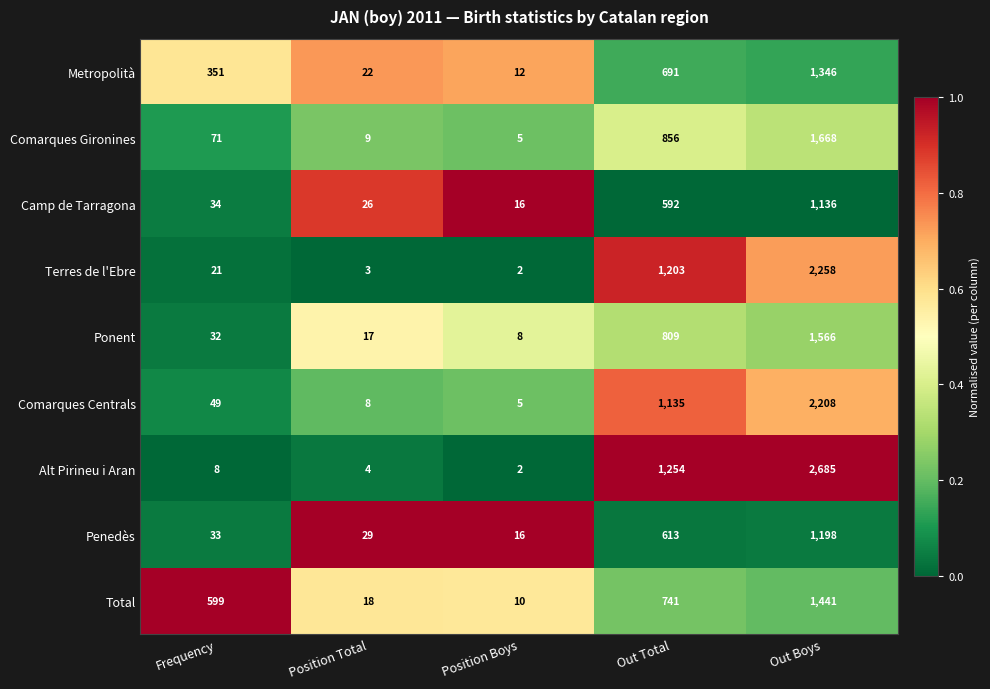

The Comarques Gironines series shows 9 at Position Total. True or false?

True